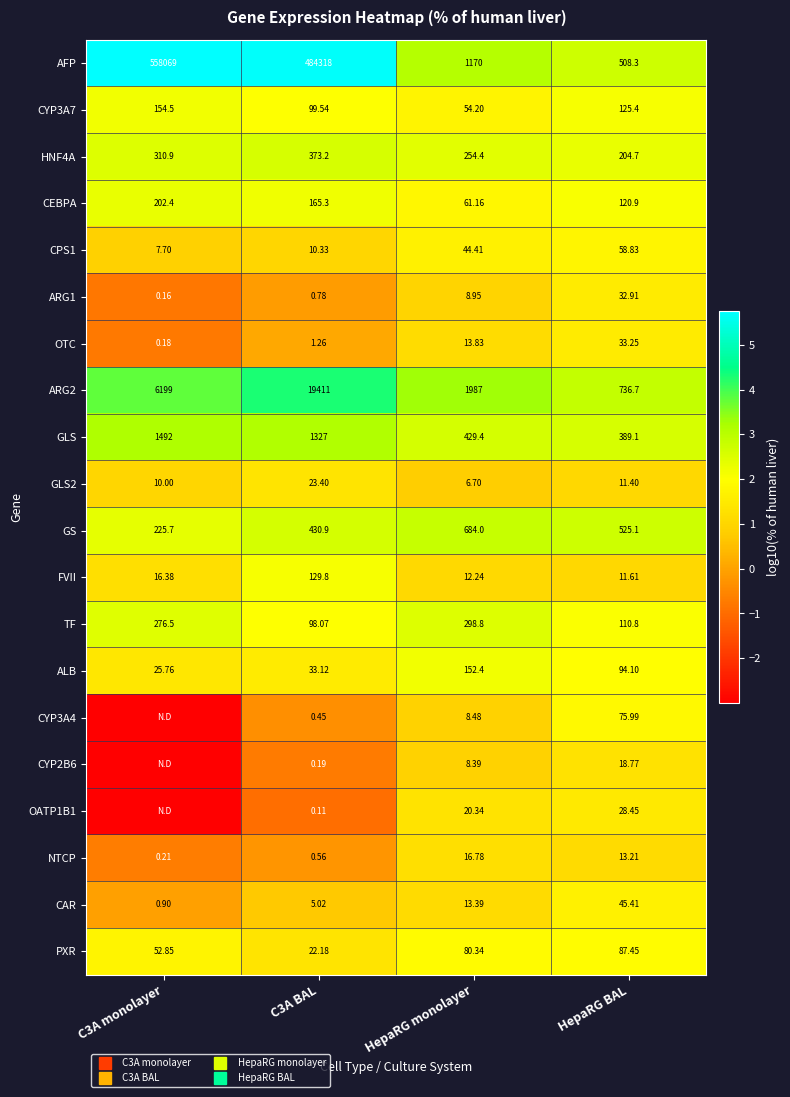

At which category is the sum across all series the highest?

HepaRG BAL